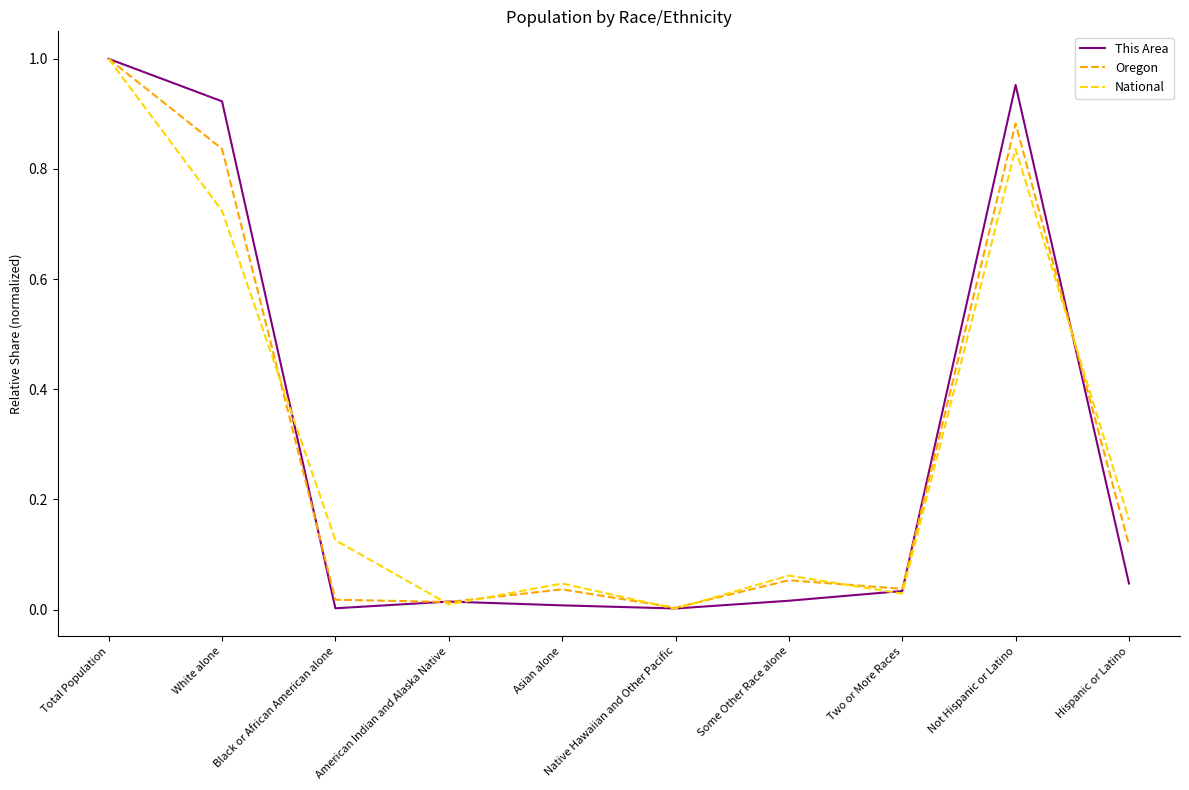

How many categories are shown in the chart?

10